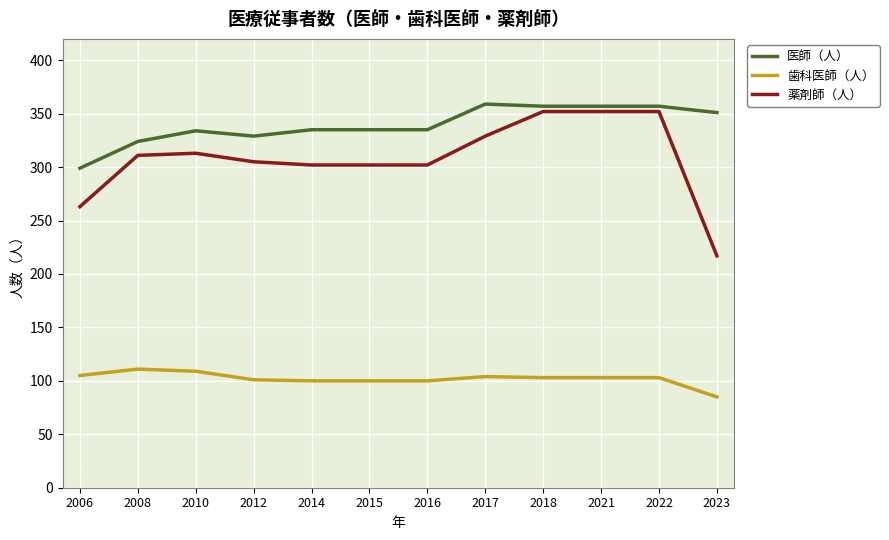

What is the smallest value displayed?

85